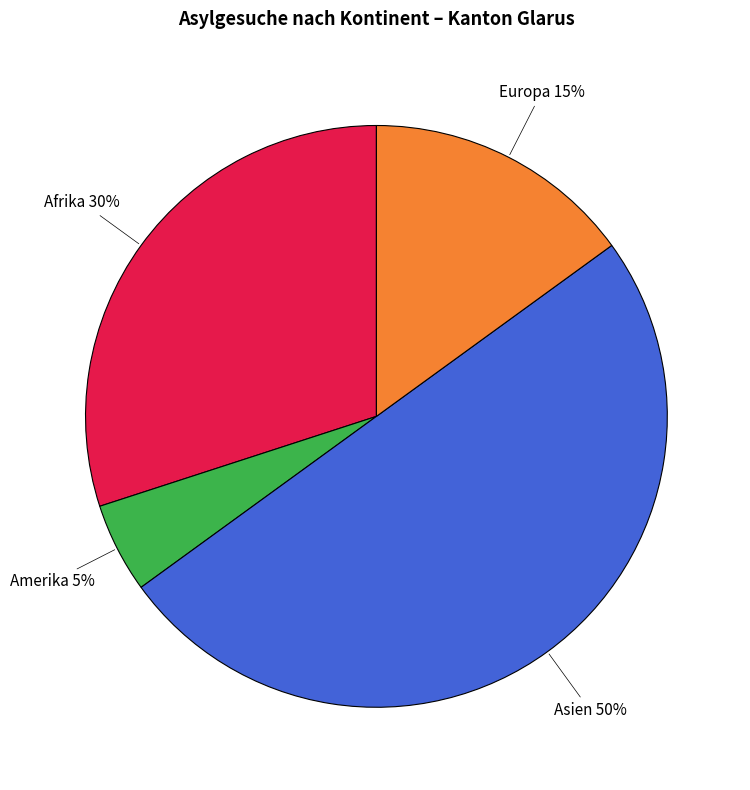

To the nearest percent, what is the average slice percentage?

25%